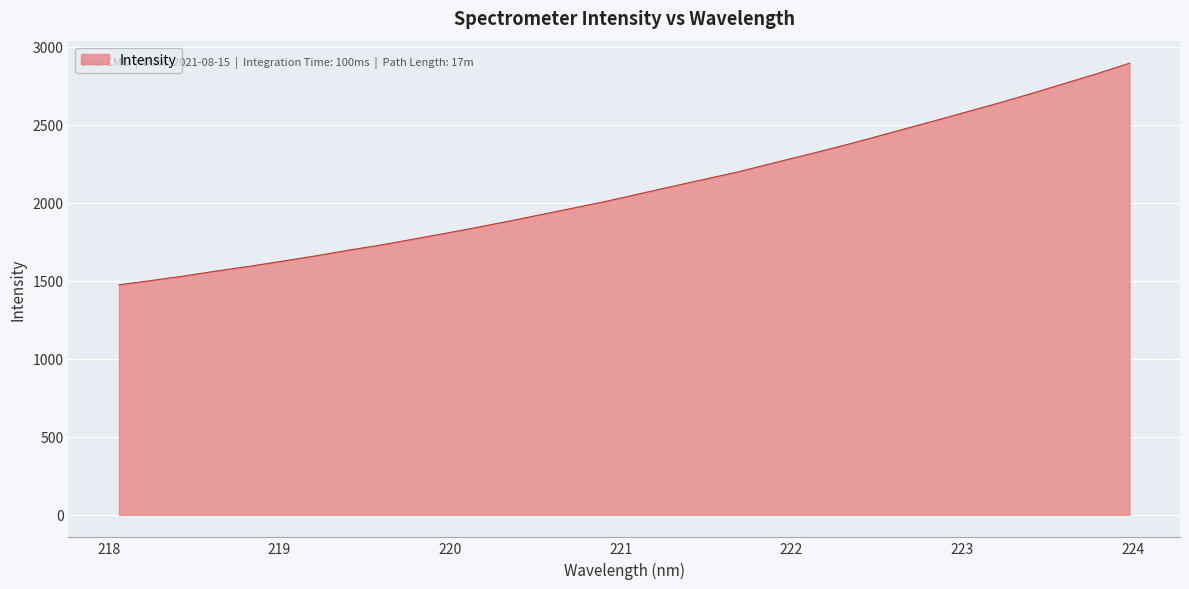

What is the difference between the maximum and minimum values?

1420.2